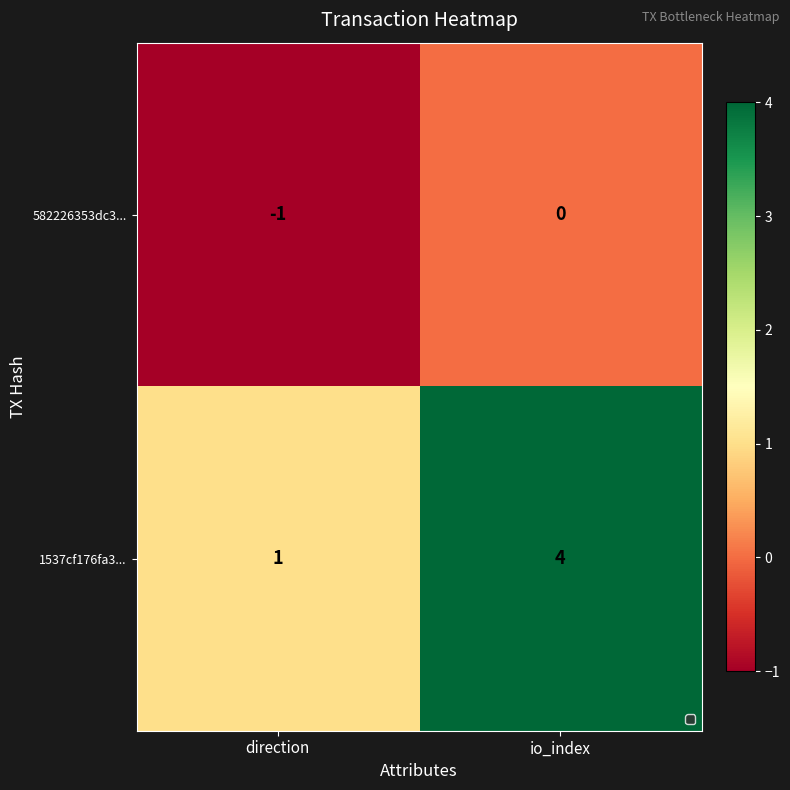

True or false: 1537cf176fa3... has a value of 0 at direction.

False